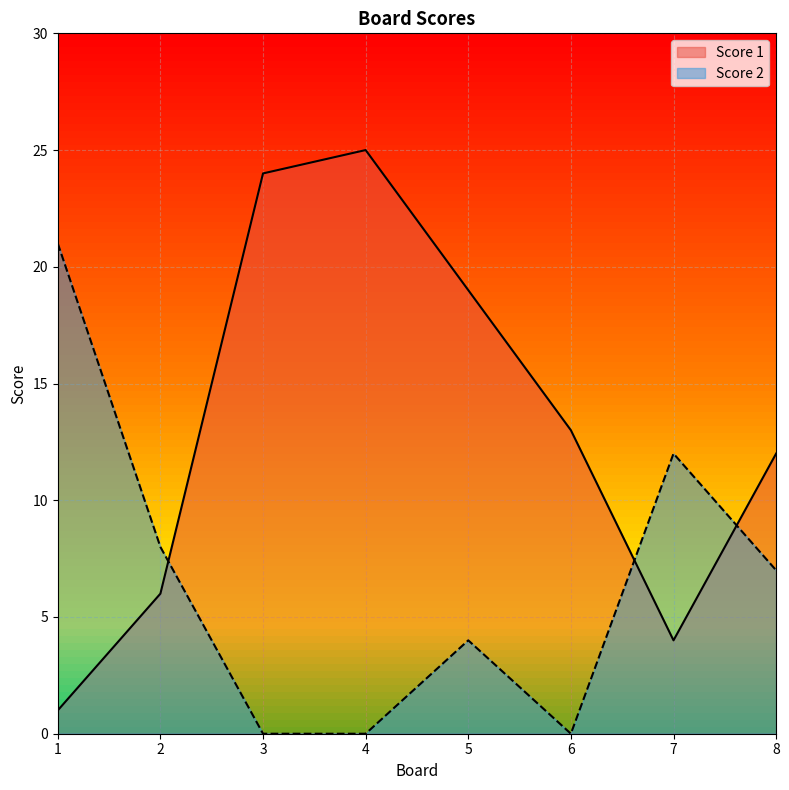

What are all the series names shown in the legend?

Score 1, Score 2